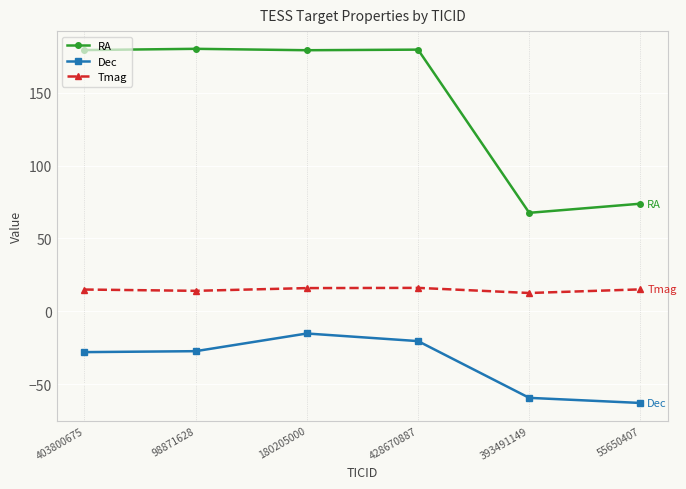

Is the value of RA at 403800675 greater than the value of Tmag at 393491149?

Yes